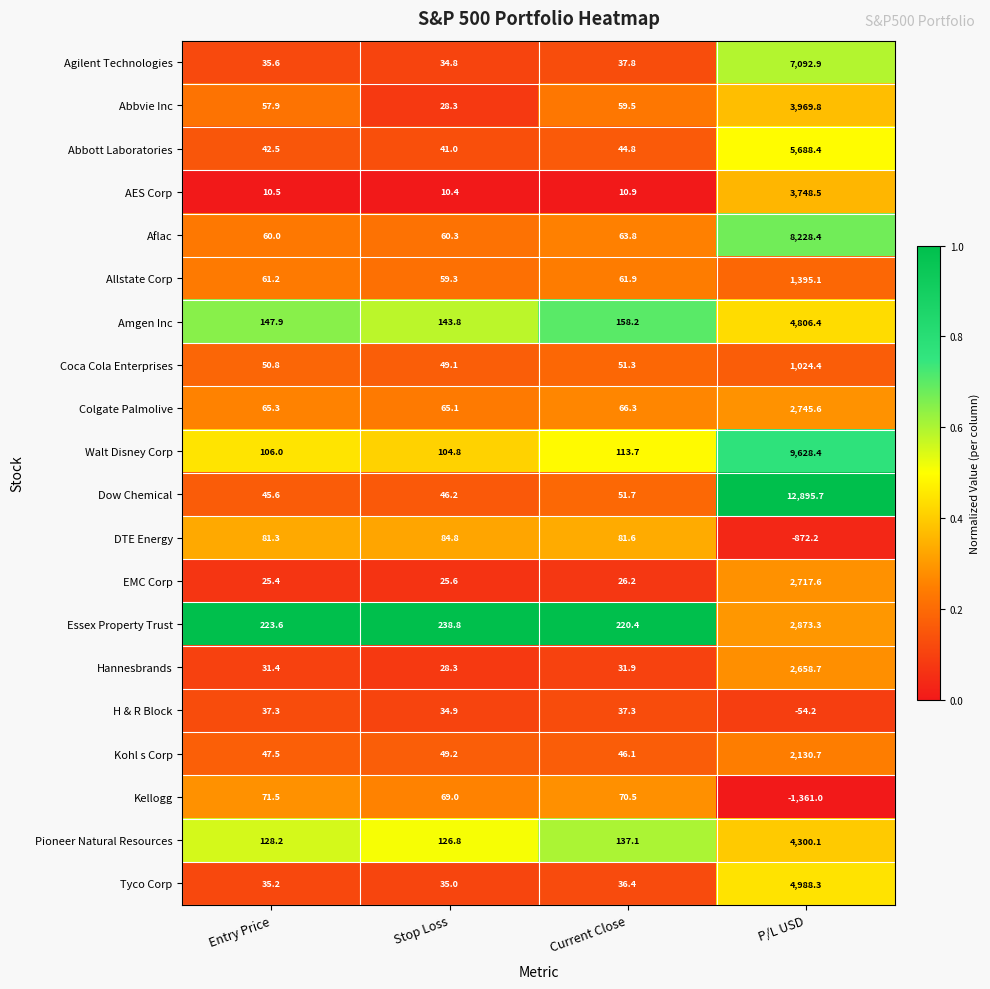

What is the spread (max minus min) of values at P/L USD?

14256.7